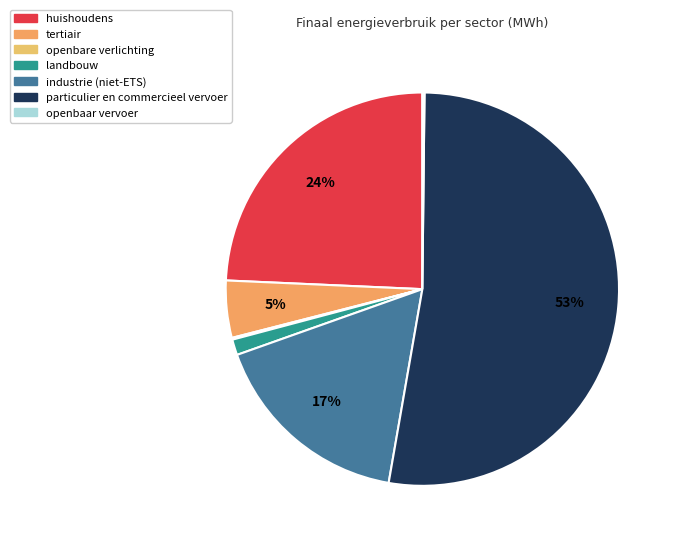

What percentage is the tertiair slice, to the nearest percent?

5%